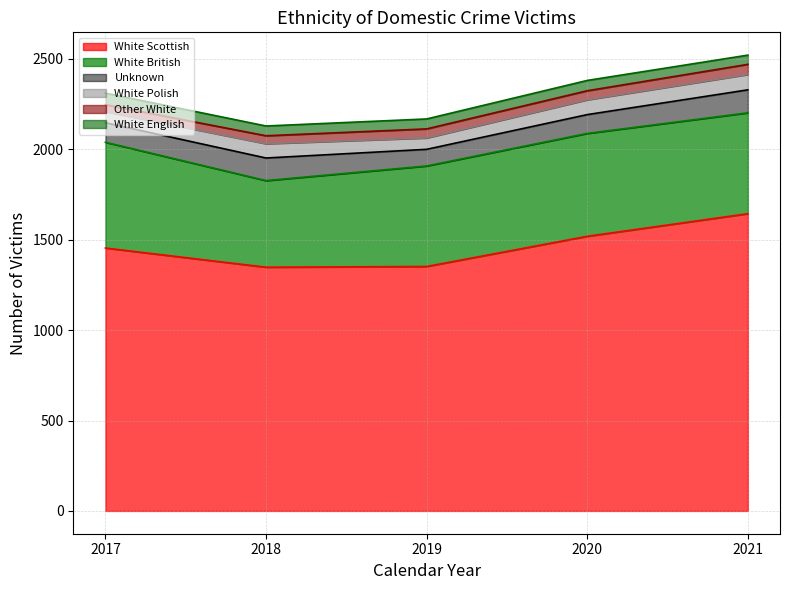

Which series has the largest total across all categories?

White Scottish